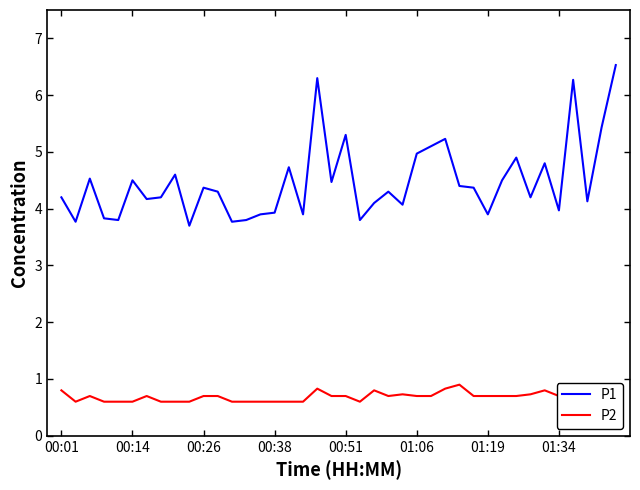

The value of P2 at 26 is 1.2. True or false?

False